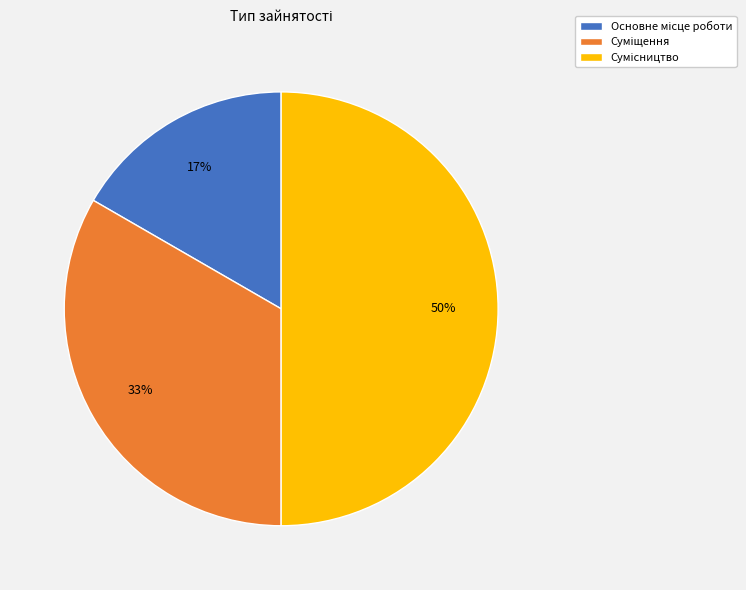

To the nearest percent, what is the average slice percentage?

33%